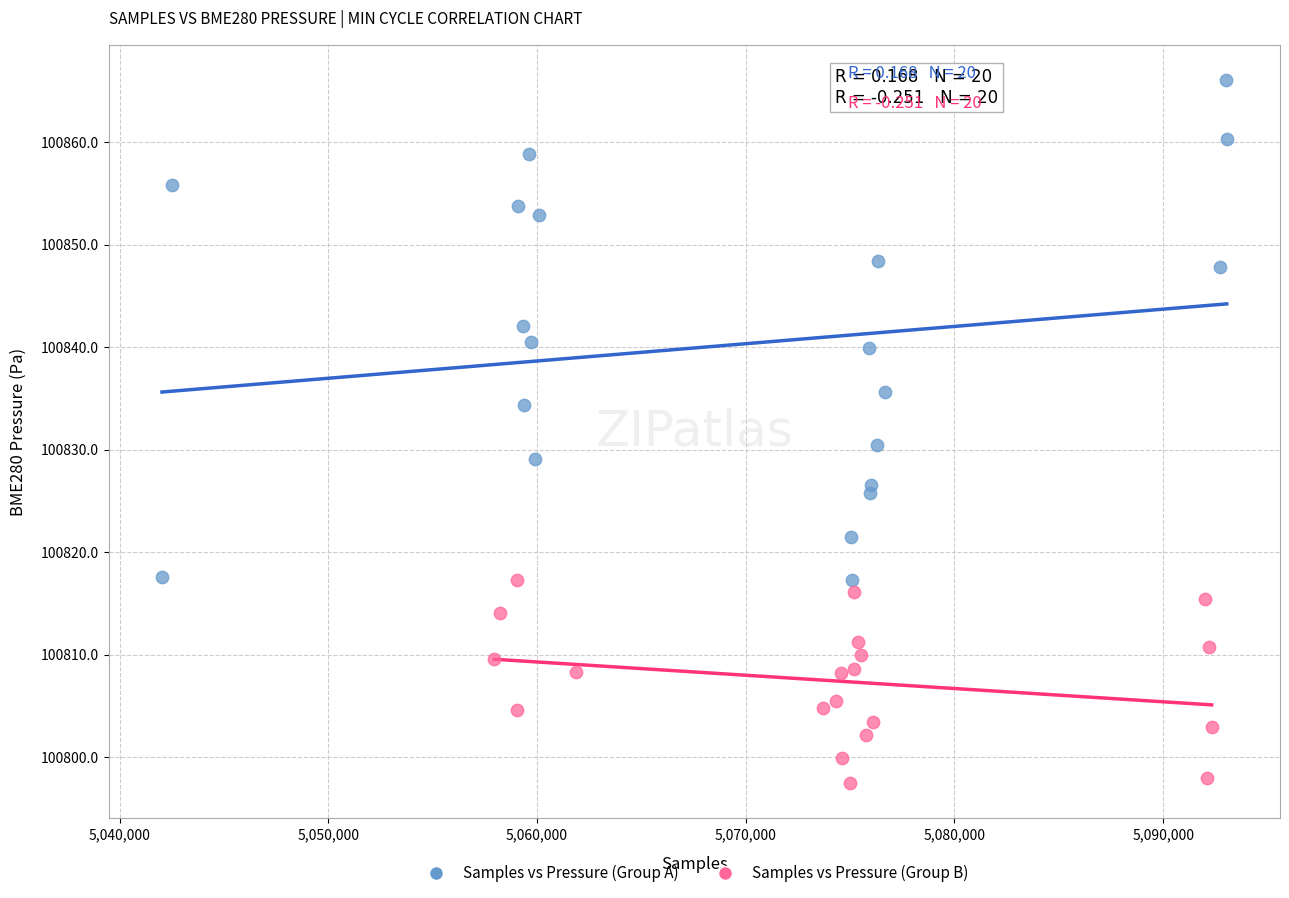

What are all the series names shown in the legend?

Samples vs Pressure (Group A), Samples vs Pressure (Group B)